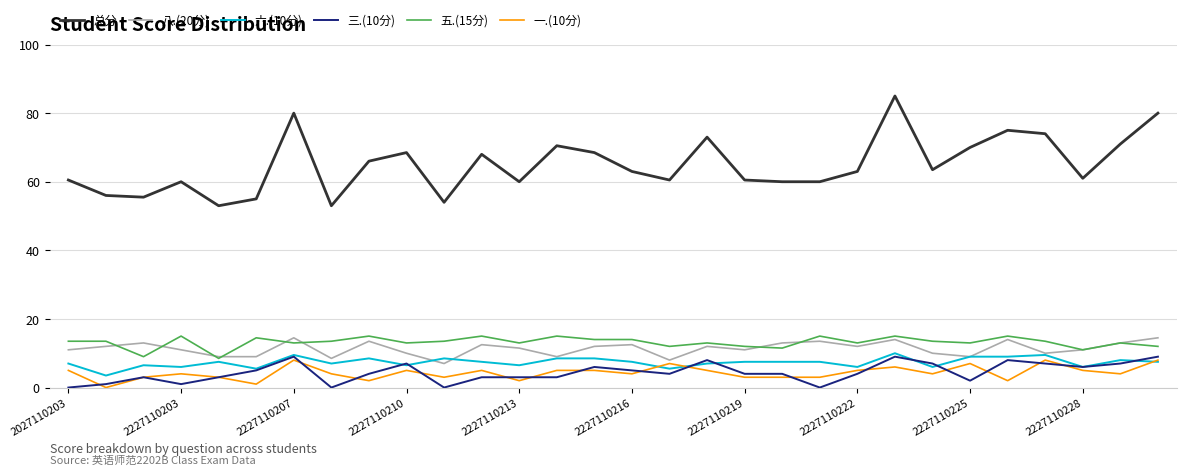

Which series has the largest range (max minus min)?

总分